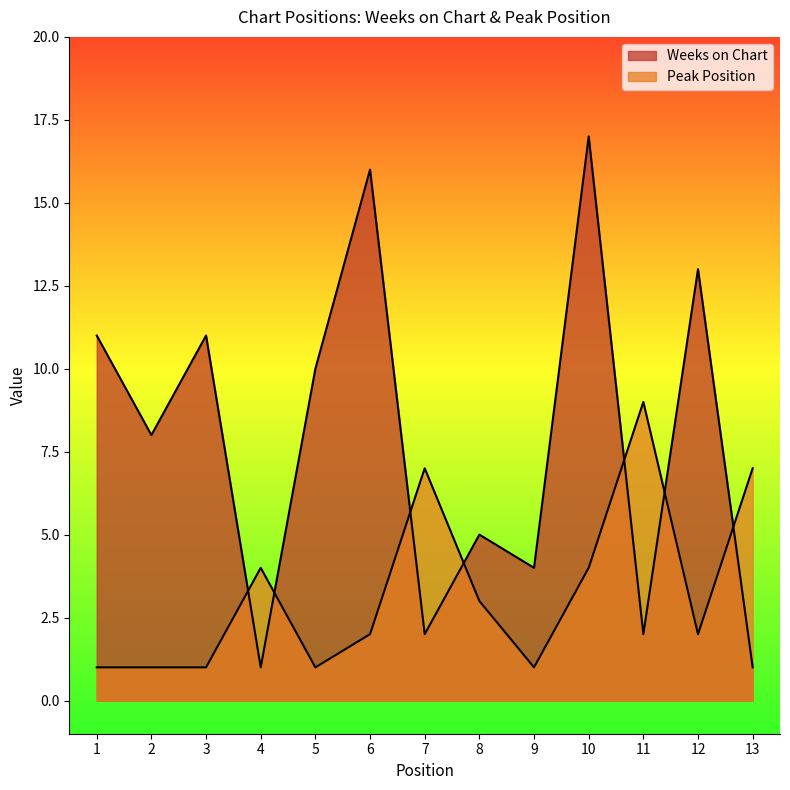

What is the value of the Peak Position point at the 10th from the left?

4